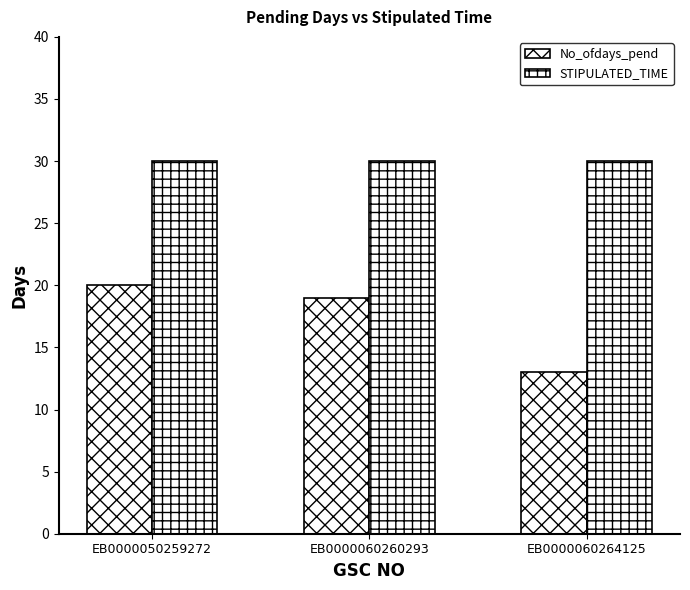

How many bars are there in total?

6